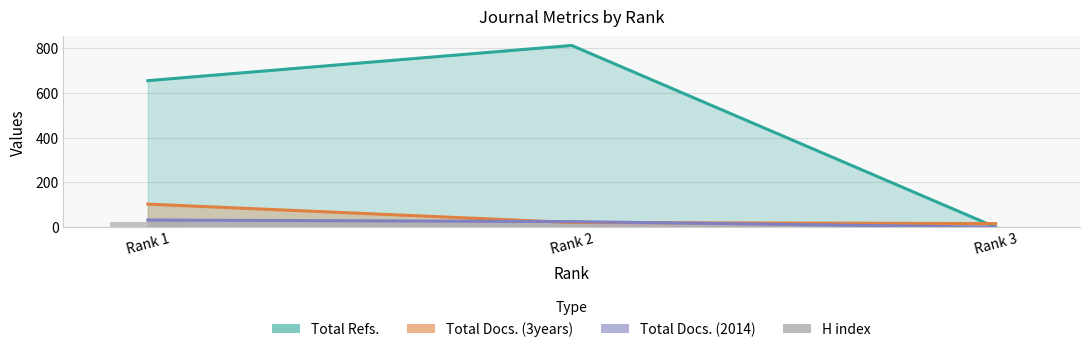

Where is the data nearest to the value 12?

Rank 2